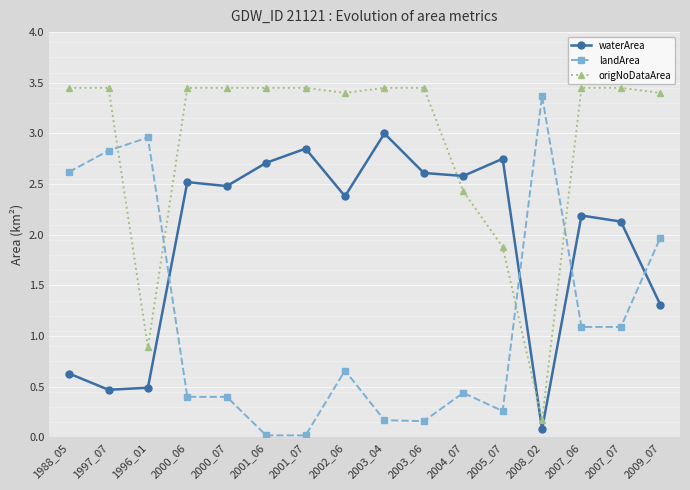

What position from the left is 2001_07?

7